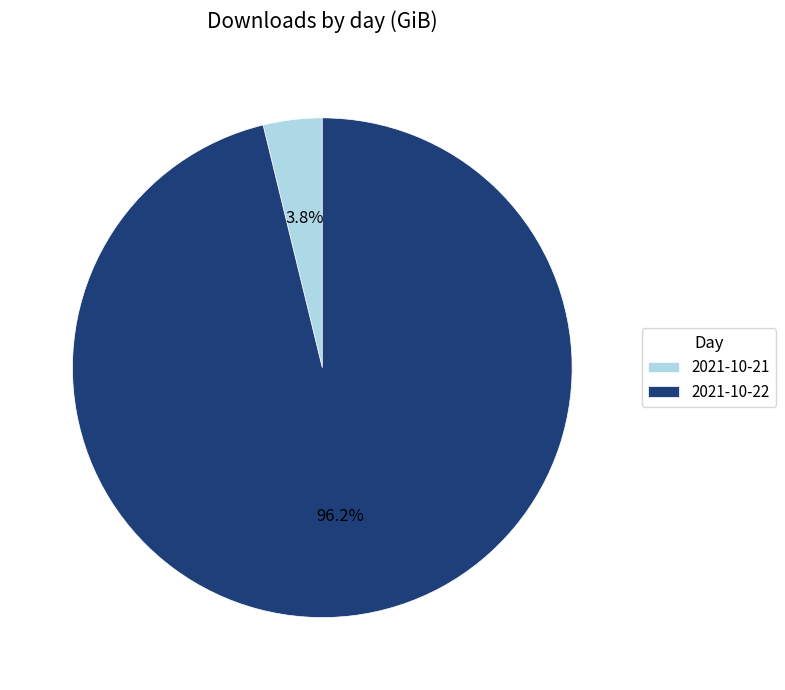

To the nearest percent, what is the difference between the largest and smallest slice percentages?

92%